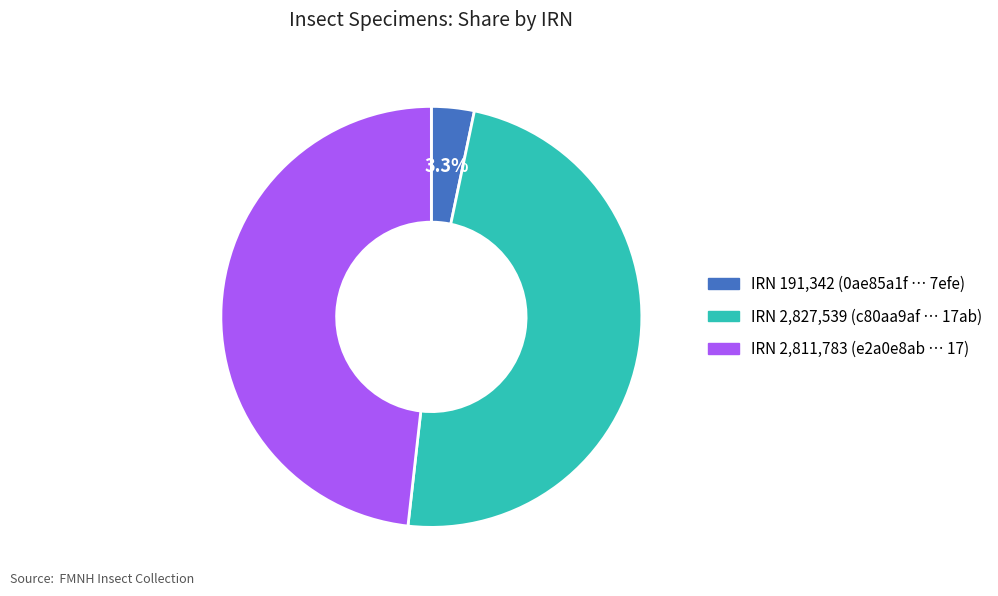

Does any single category account for the majority?

No